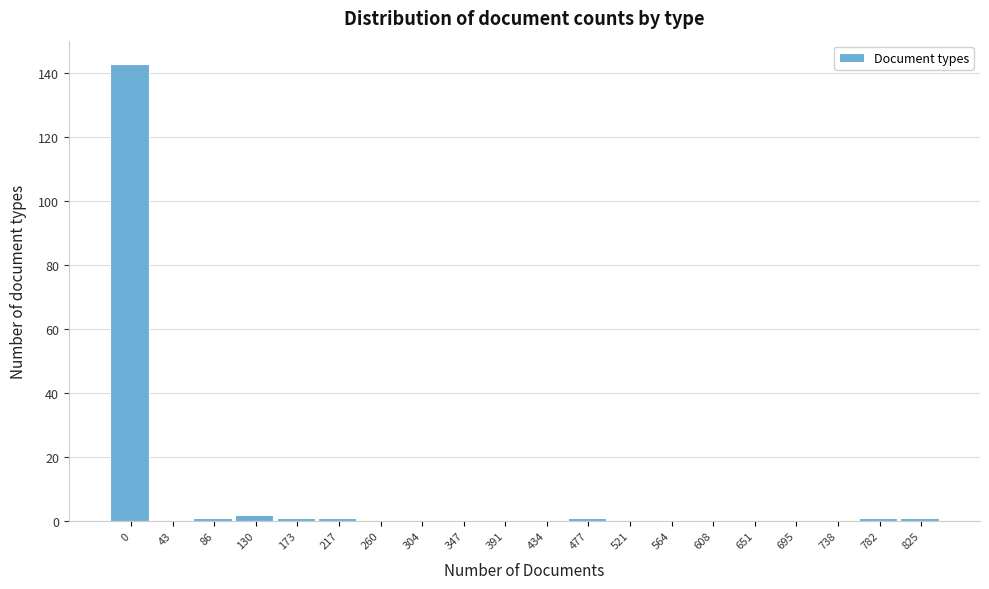

Reading left to right, extract all data points from this chart.

0=143	43=0	86=1	130=2	173=1	217=1	260=0	304=0	347=0	391=0	434=0	477=1	521=0	564=0	608=0	651=0	695=0	738=0	782=1	825=1